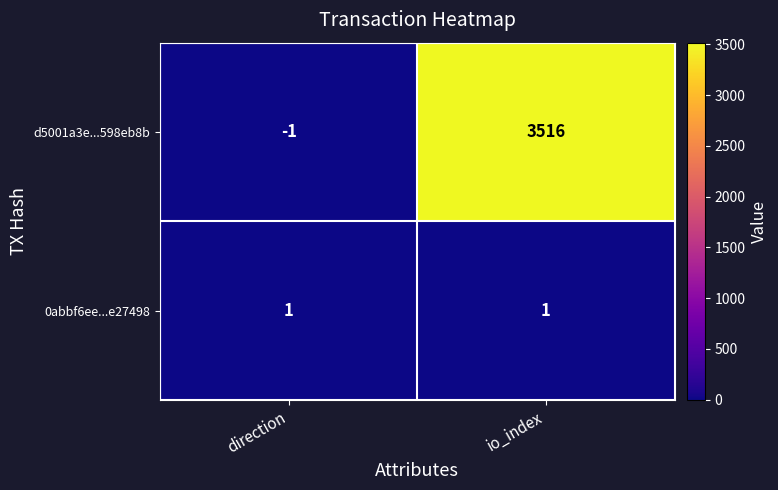

What is the highest value of the d5001a3e...598eb8b series?

3516